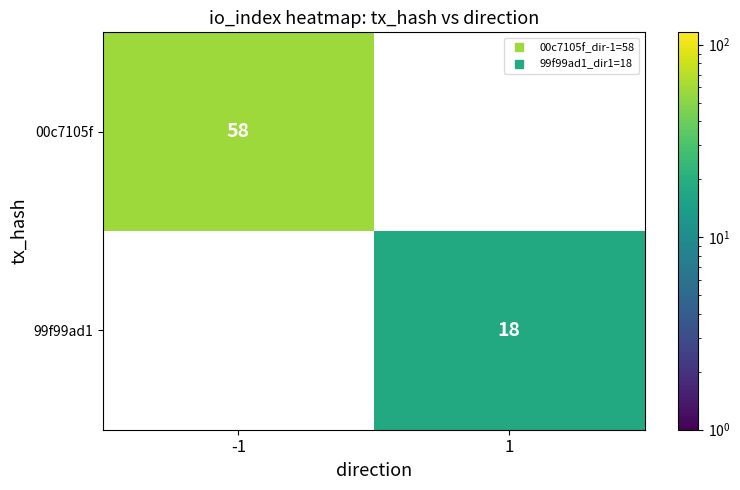

How many series are shown in this chart?

2